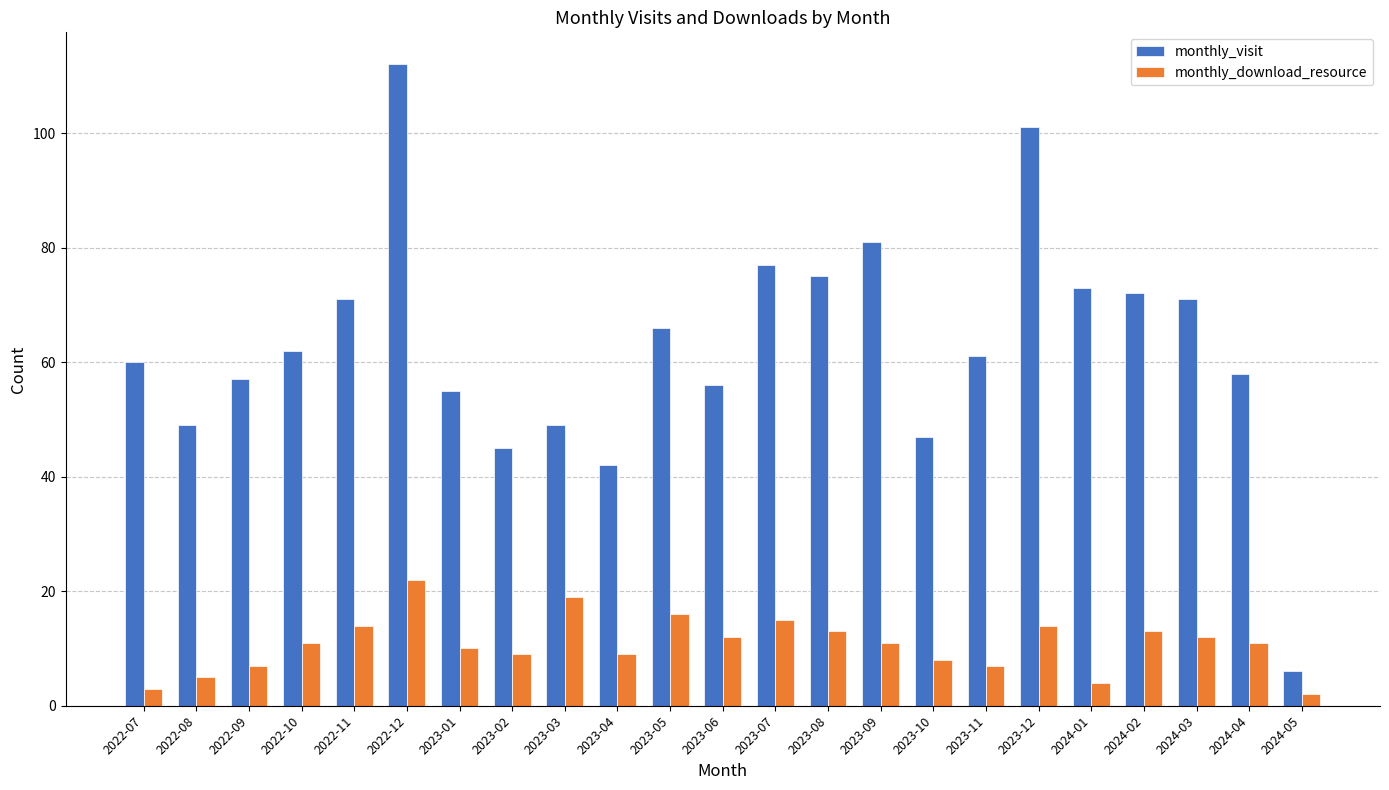

What are all the series names shown in the legend?

monthly_visit, monthly_download_resource